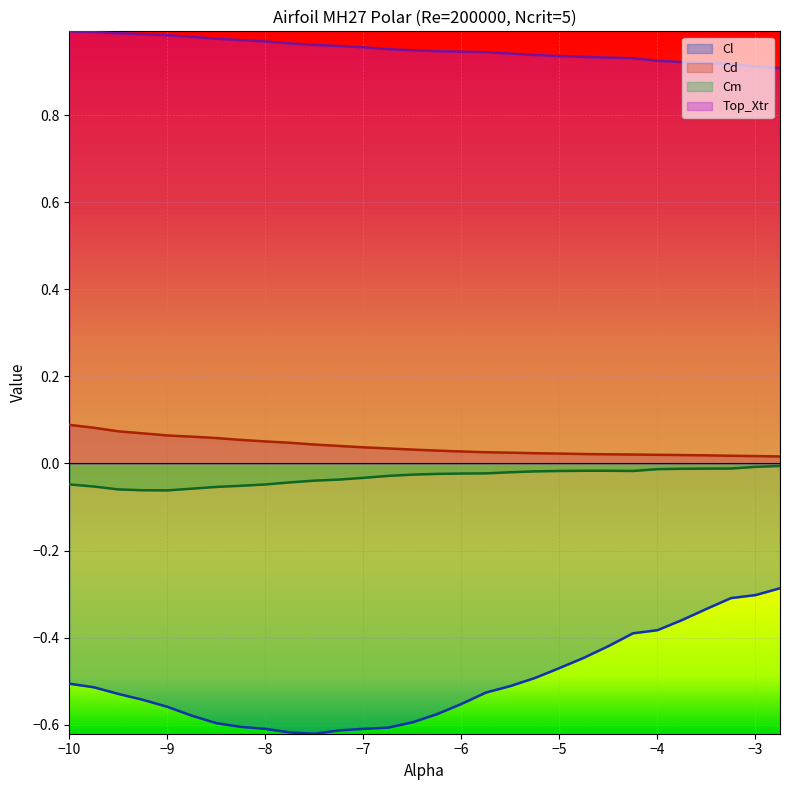

The value of Cm at -9.5 is -0.1. True or false?

False